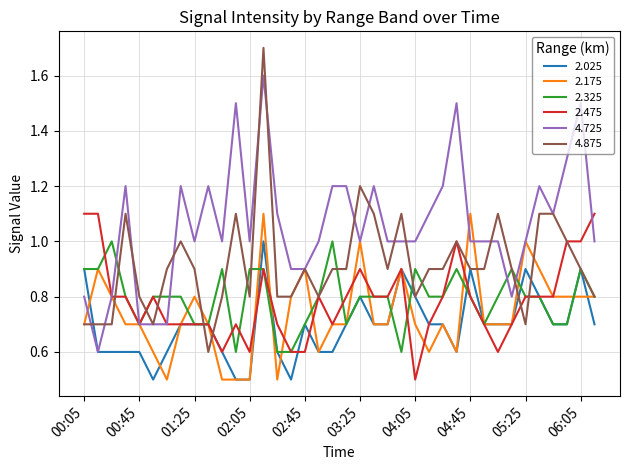

What is the greatest value displayed?

1.7